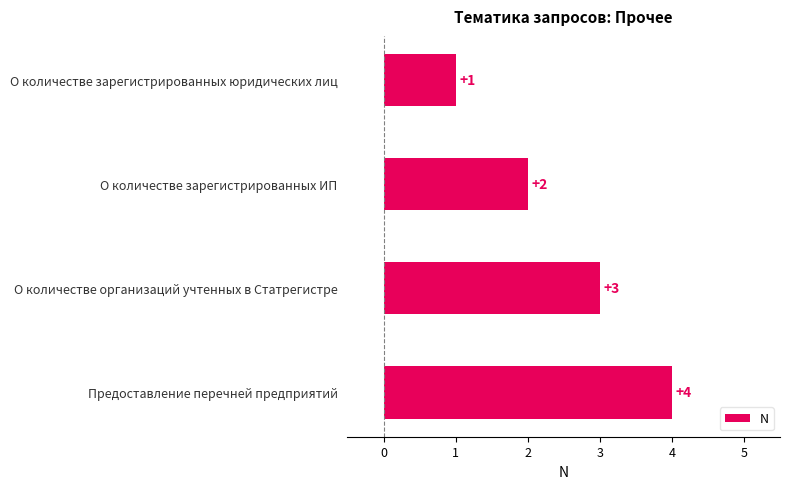

True or false: the data shows 1 at О количестве зарегистрированных юридических лиц.

True